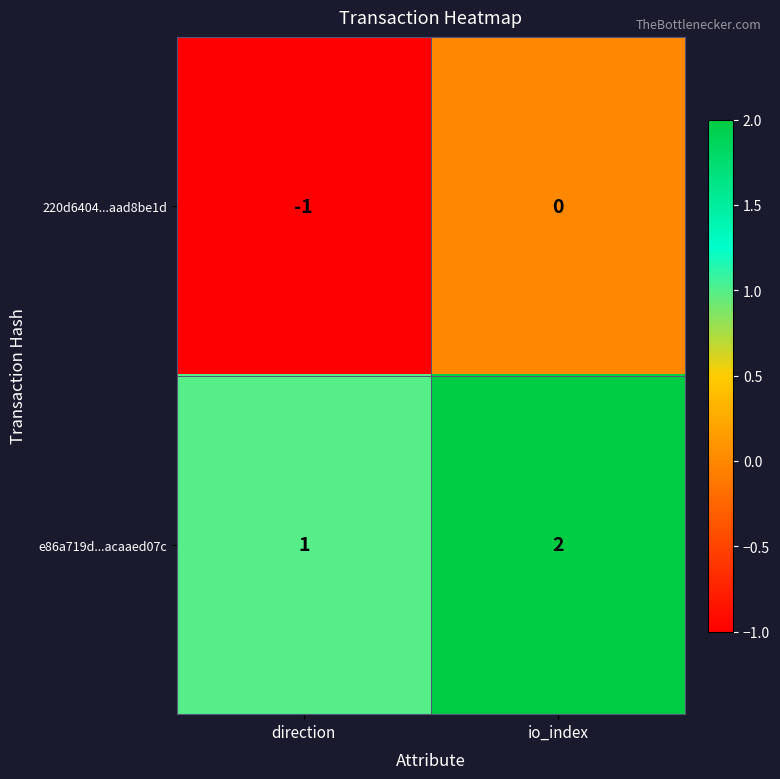

At how many categories does at least one series exceed 0?

2